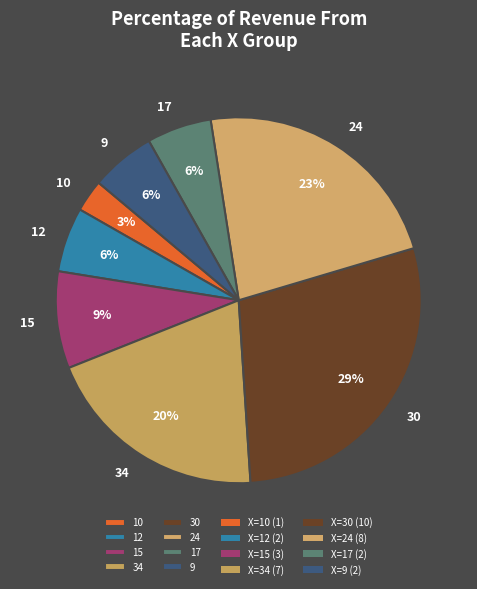

Between 12 and 24, which is larger?

24